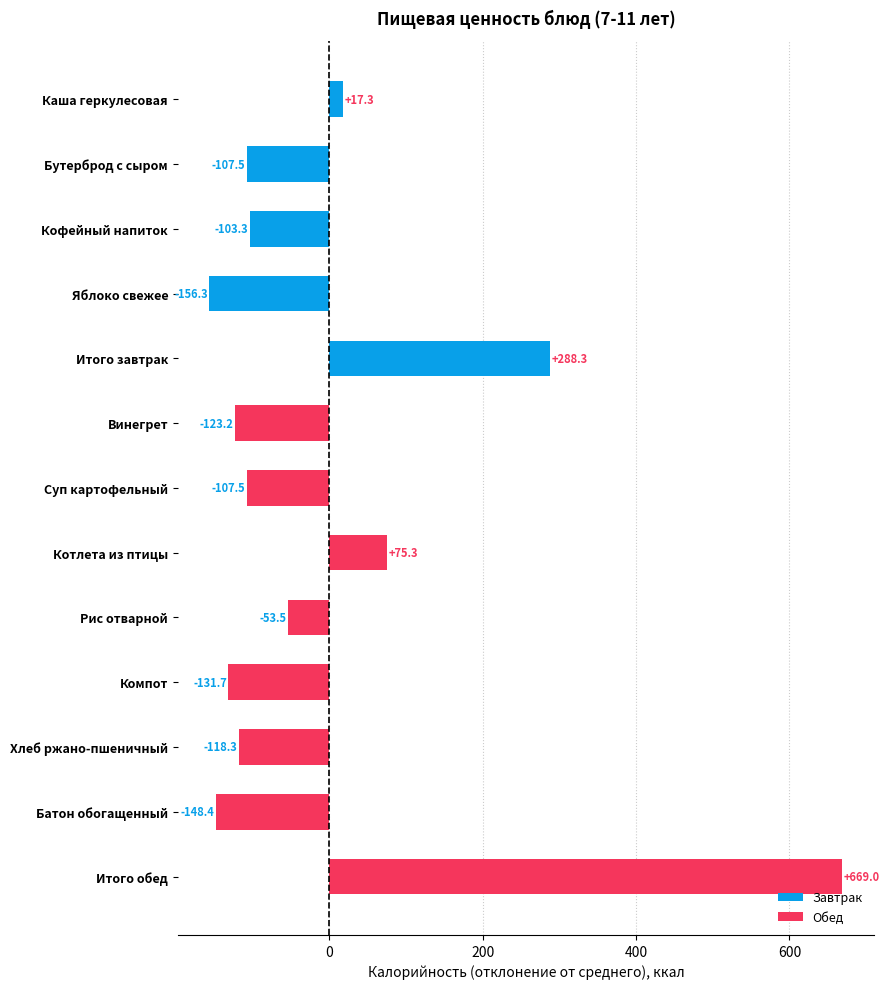

How many bars are there in total?

13